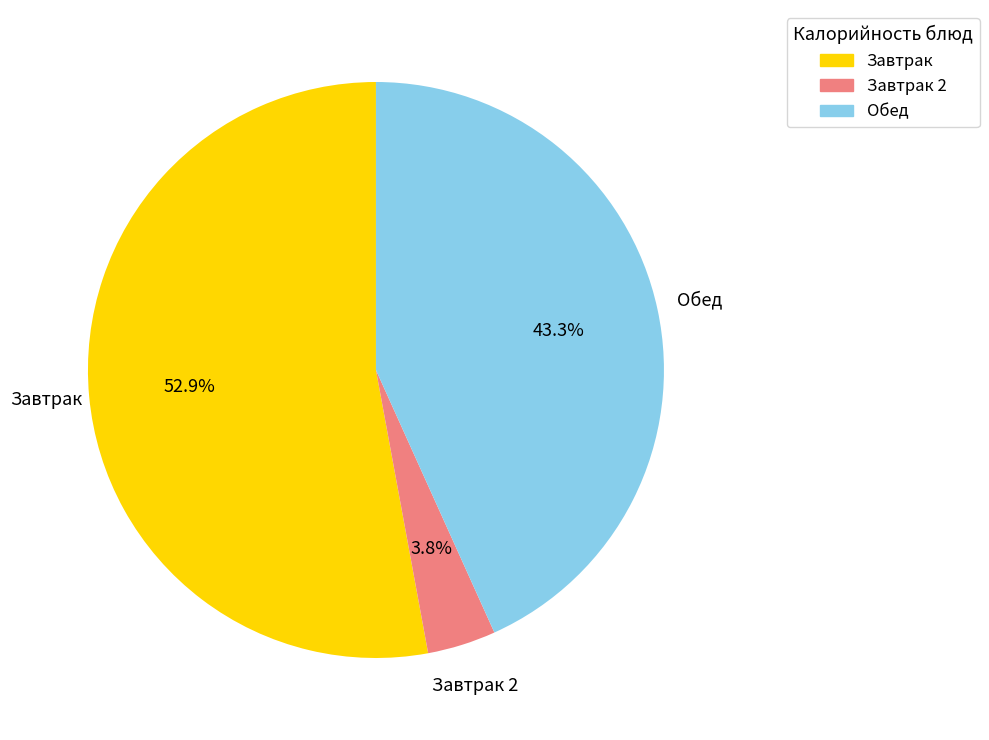

Which has a higher value, Обед or Завтрак 2?

Обед